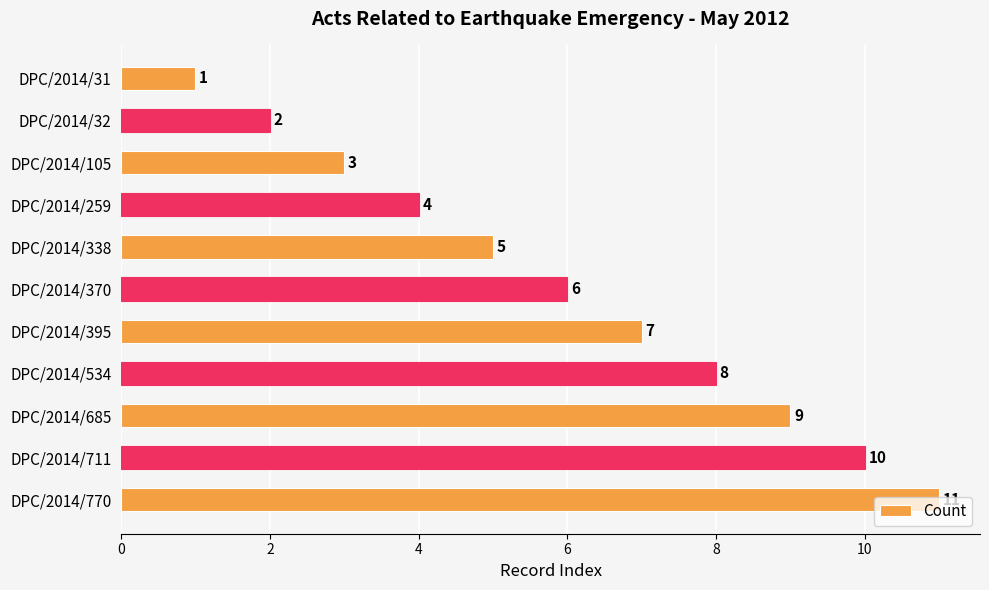

How many values are between 3 and 9?

7